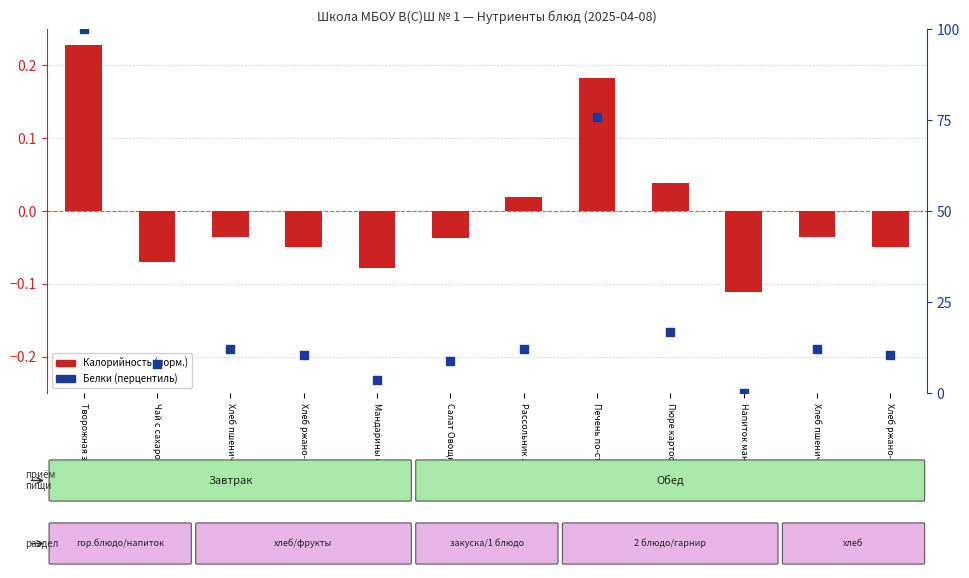

Which series contains the lowest Y value?

Калорийность (норм.)